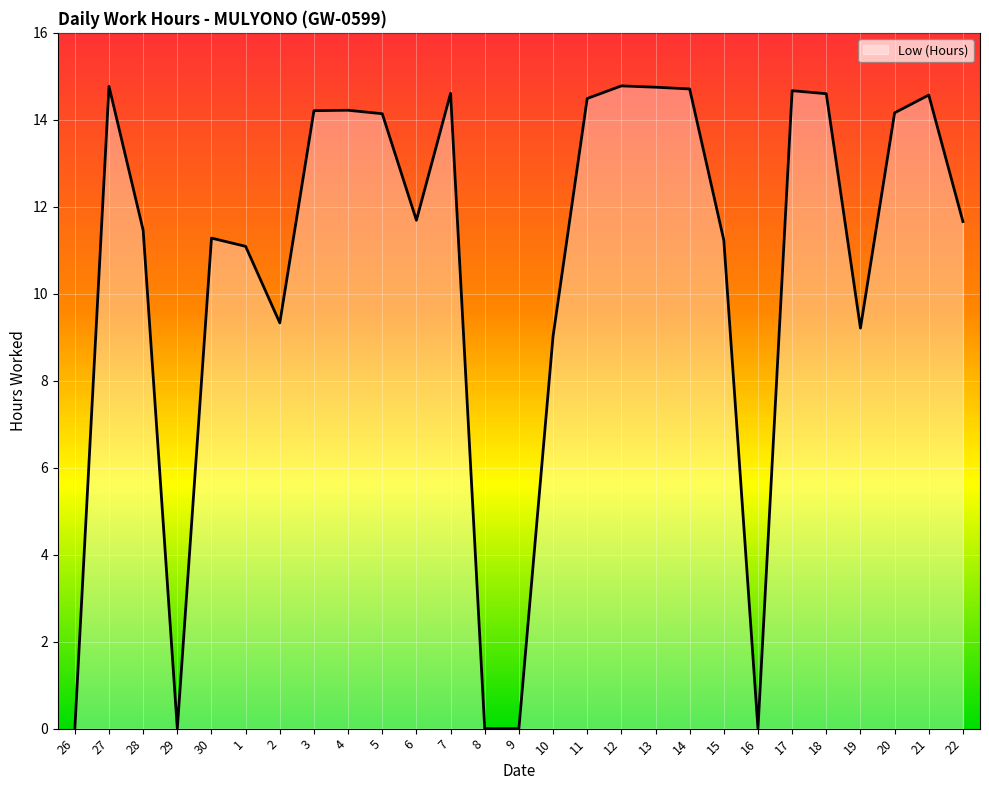

What is the difference between the maximum and second lowest values?

14.8